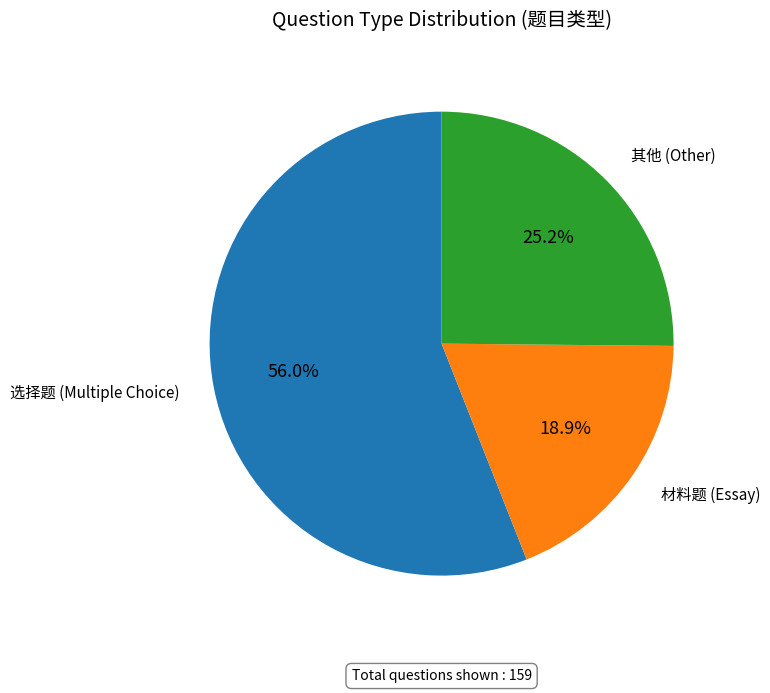

What percentage is the 选择题 slice, to the nearest percent?

56%